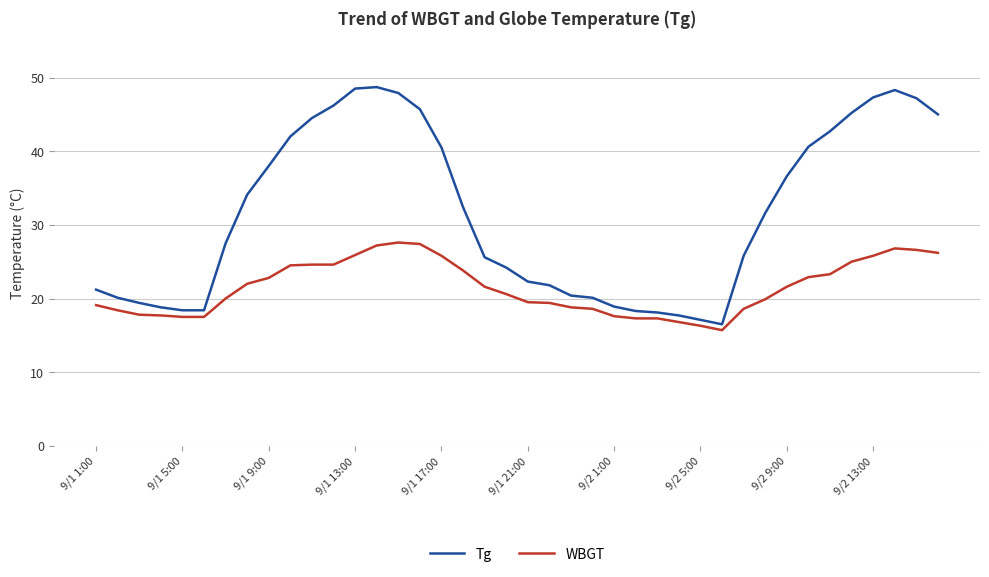

True or false: WBGT and Tg cross at least once.

False